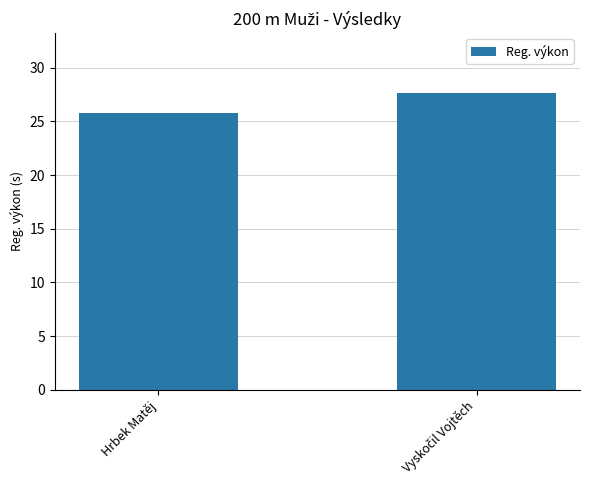

Are the bars grouped side by side (vs. stacked)?

No